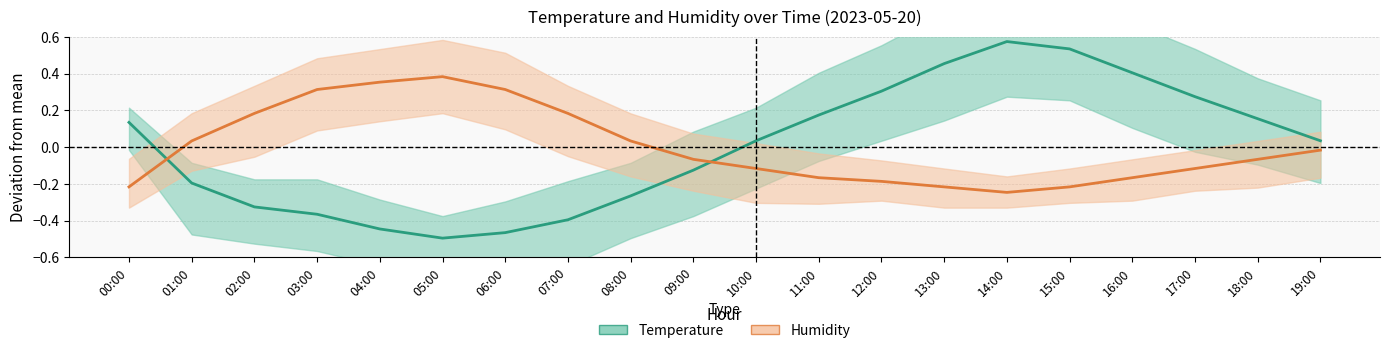

What is the minimum value for Humidity center?

-0.2